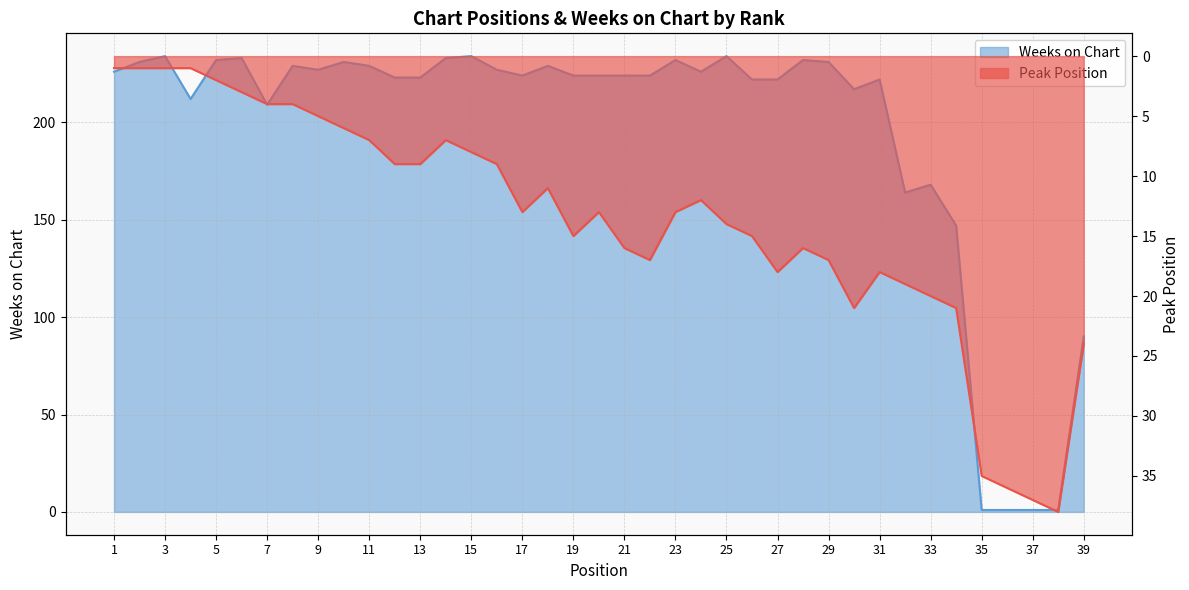

Rank the series by their maximum value, from highest to lowest.

Weeks on Chart, Peak Position